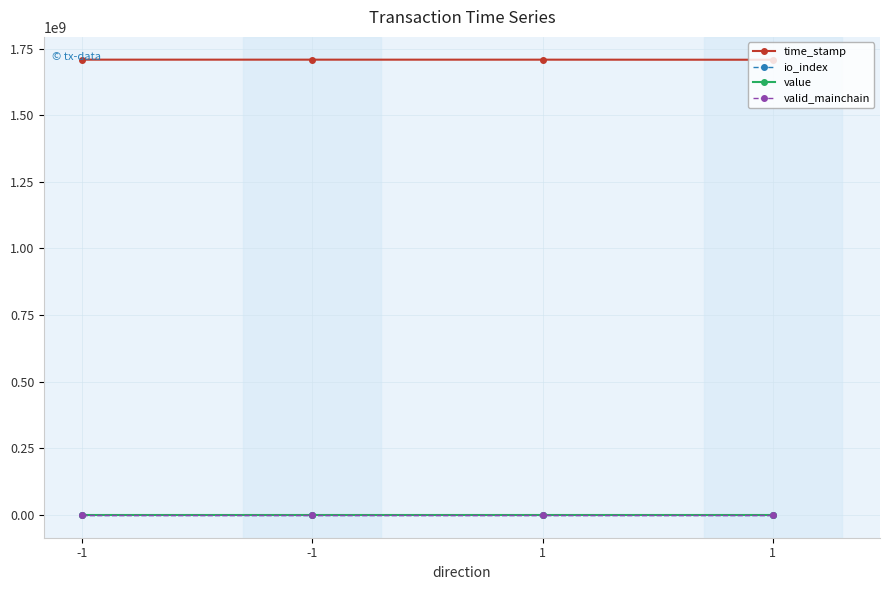

What is the total value across all series at 1?

1708459100.8